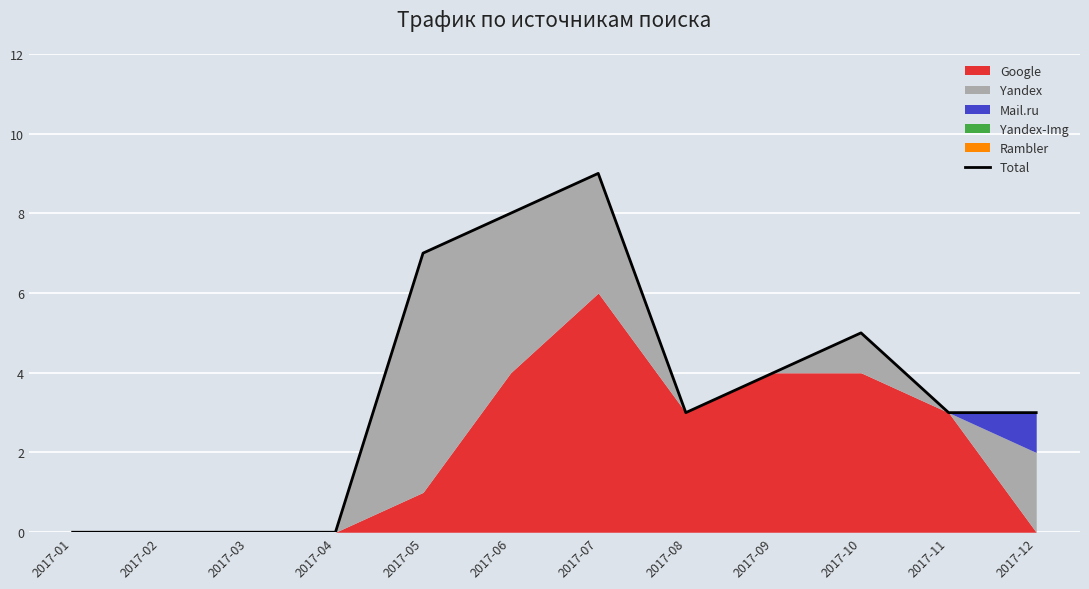

What is the greatest value displayed?

9